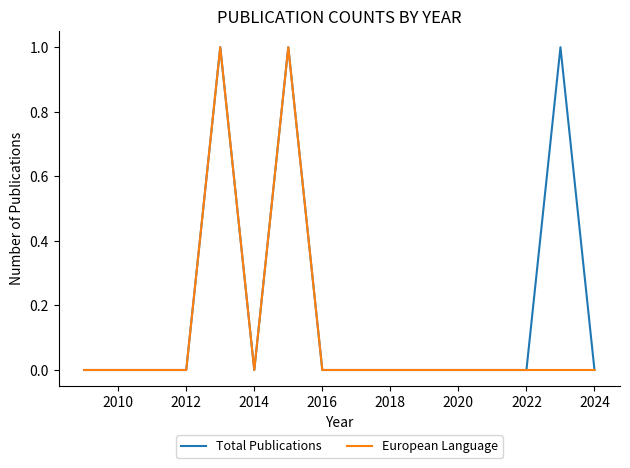

Which series has the largest total across all categories?

Total Publications